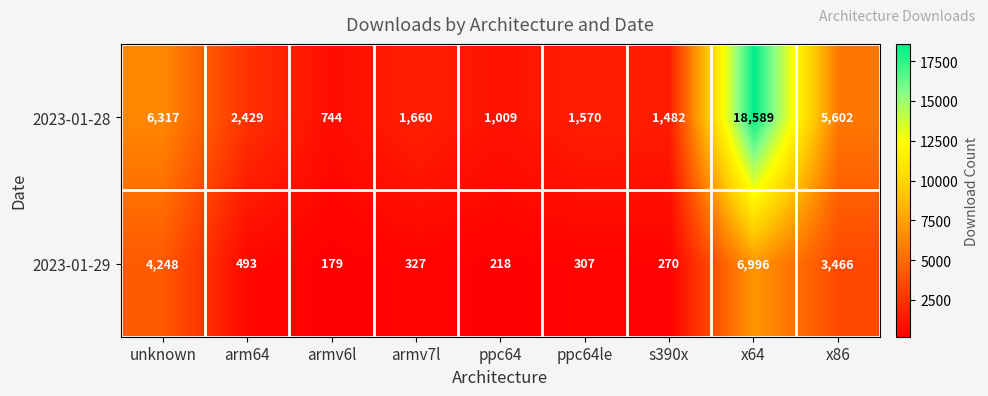

The 2023-01-29 series shows 270 at s390x. True or false?

True